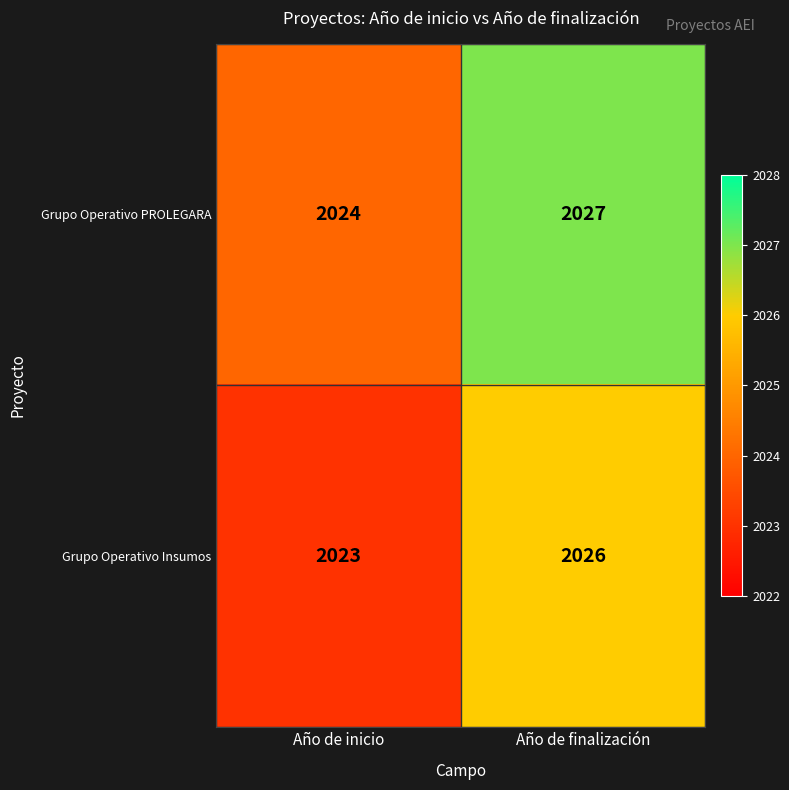

Rank the series by their maximum value, from lowest to highest.

Grupo Operativo Insumos, Grupo Operativo PROLEGARA